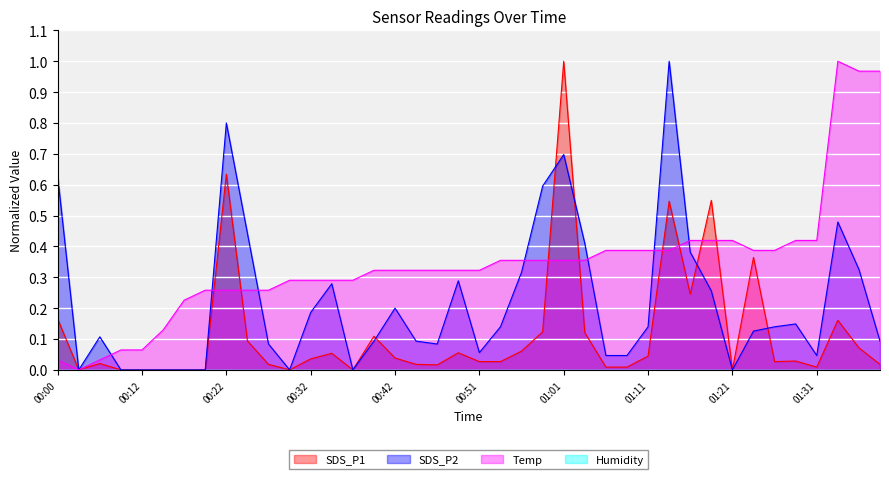

Between 00:00 and 01:36, which series saw the biggest shift?

Temp